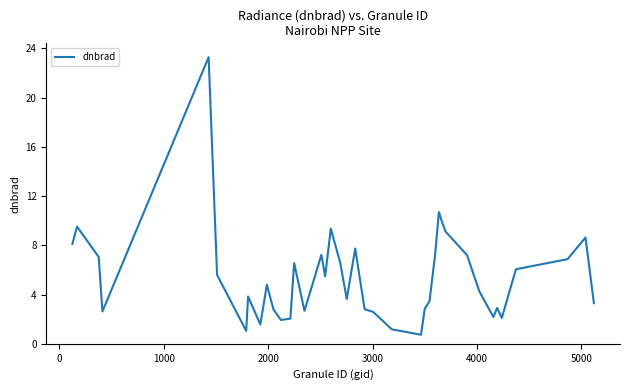

Is this an area chart (filled region under the line)?

No